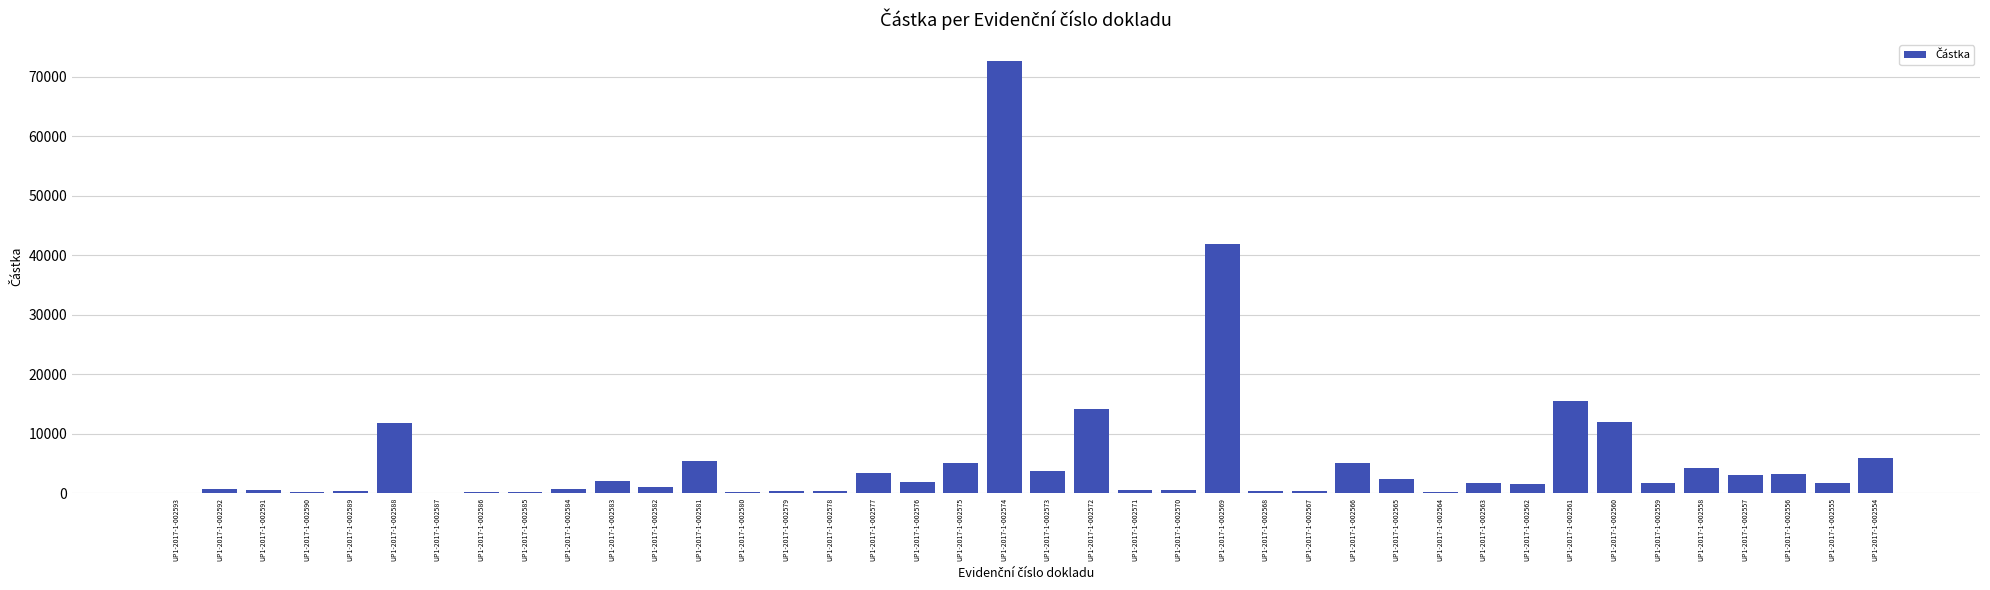

At which label is the value closest to 36345?

UP1-2017-1-002569